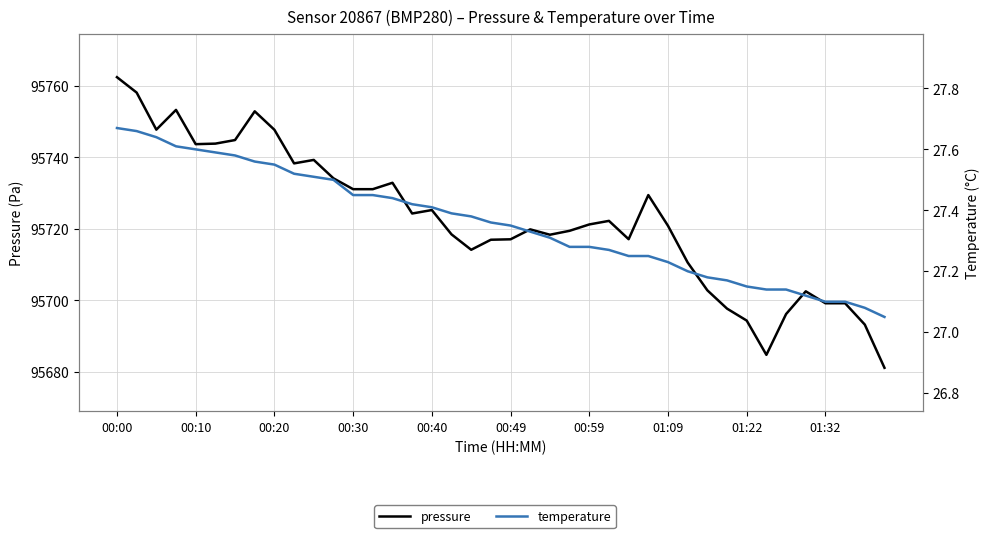

What is the value of the pressure point at the 16th from the left?

95724.3